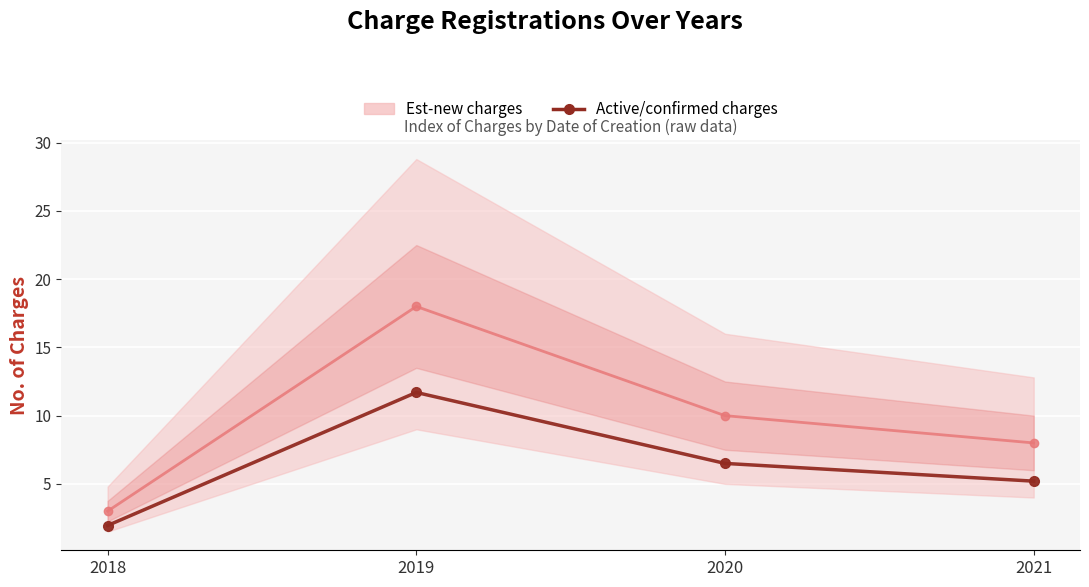

What is the minimum value shown in the chart?

2.0